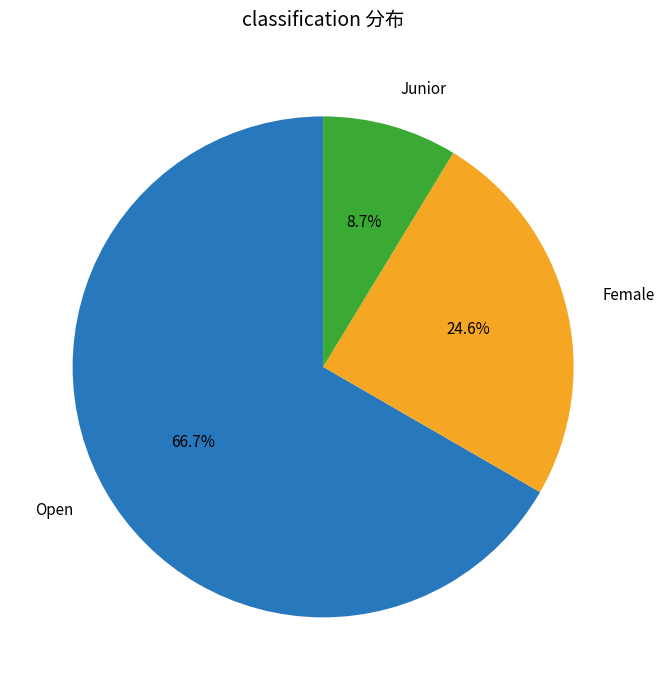

How many slices are in this pie chart?

3